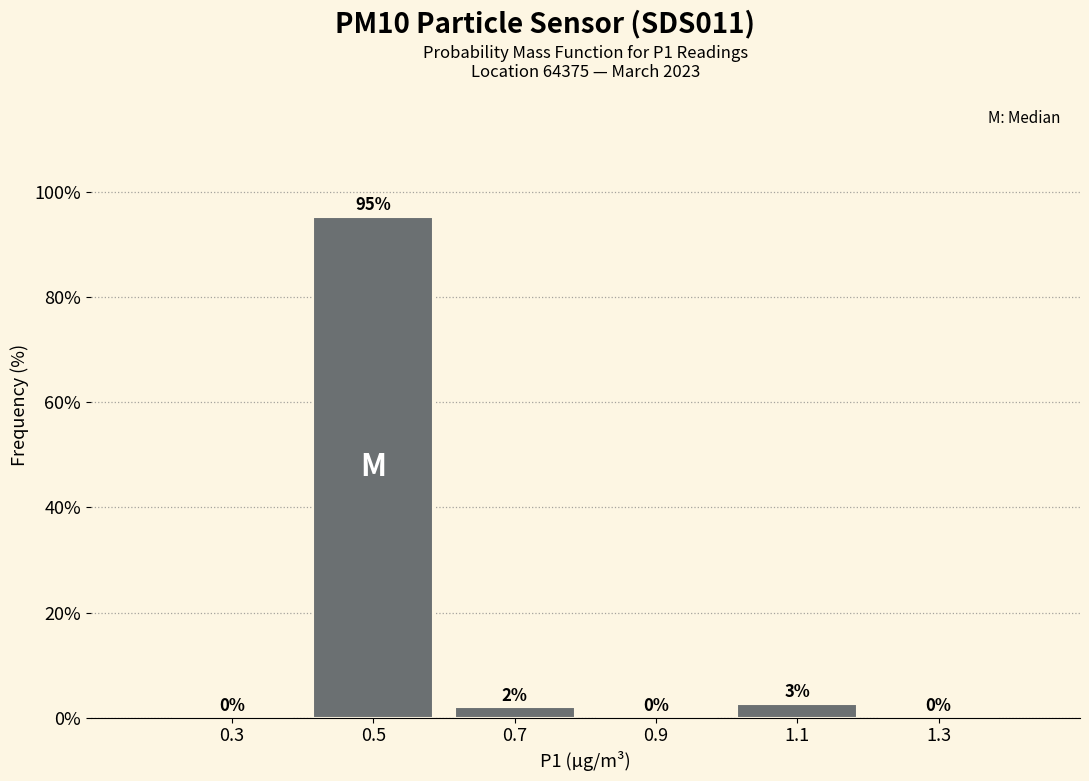

Over which range of the x-axis is the bar tallest?

0.4 to 0.6